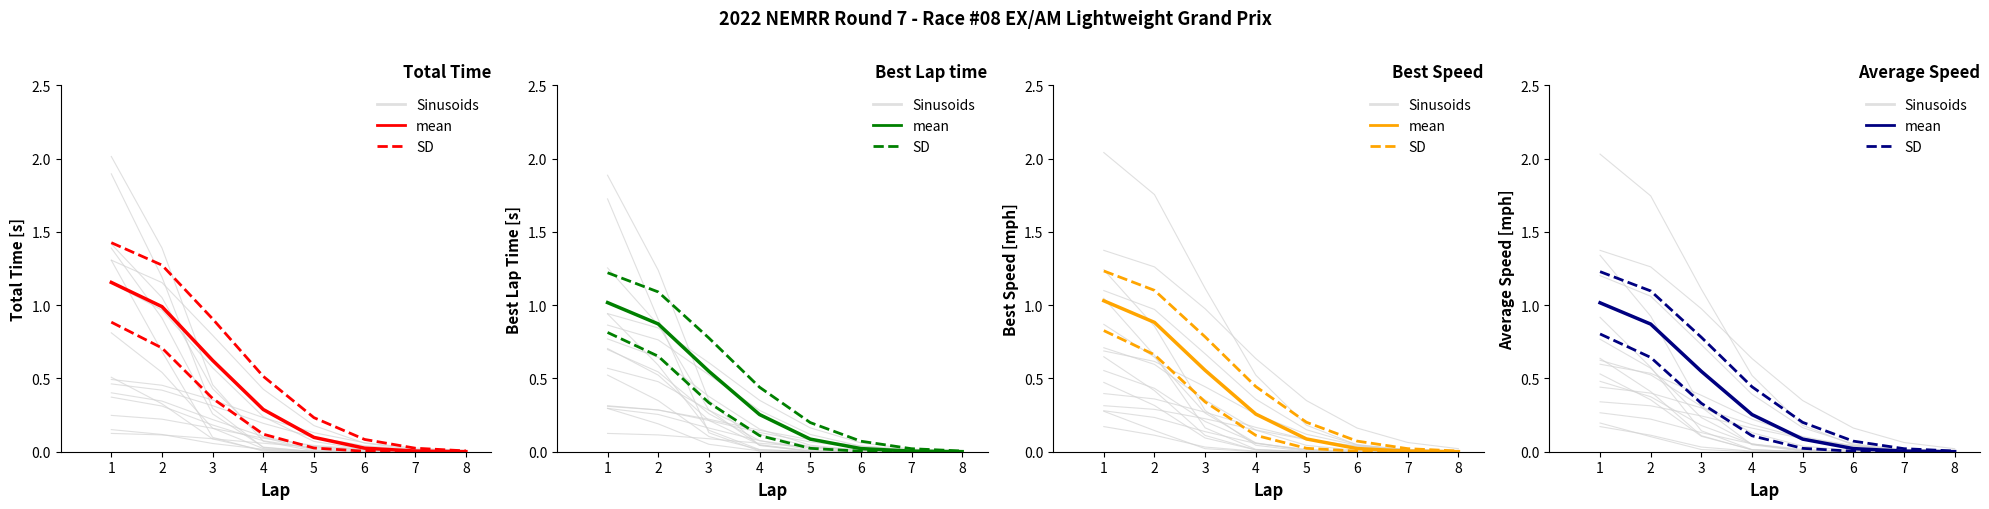

Rank the series by their average value, from highest to lowest.

Sinusoids, SD, mean